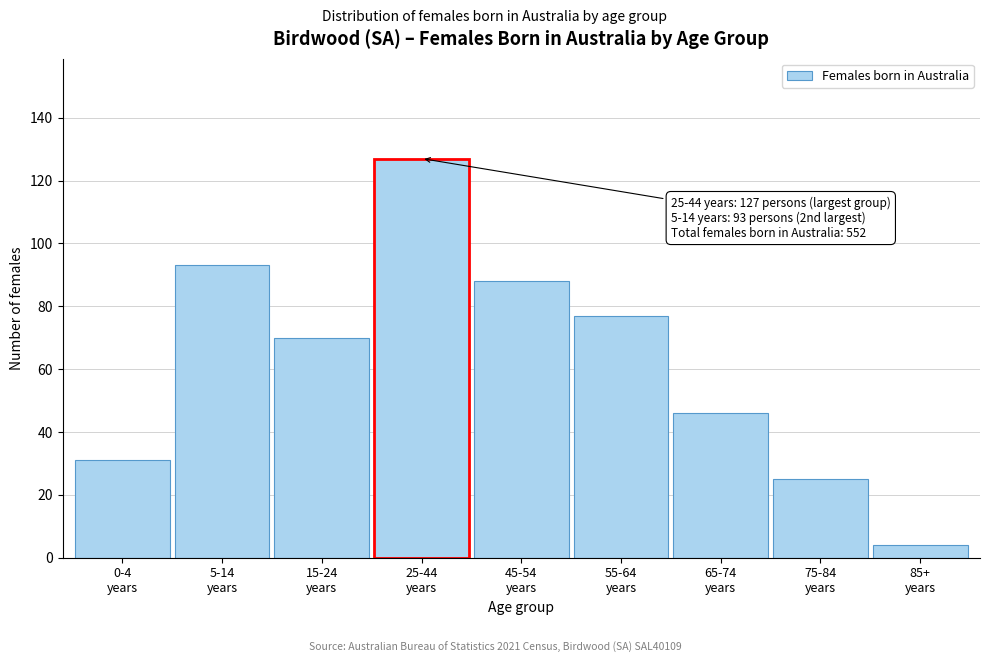

Reading left to right, transcribe all the data shown in this chart.

31	93	70	127	88	77	46	25	4